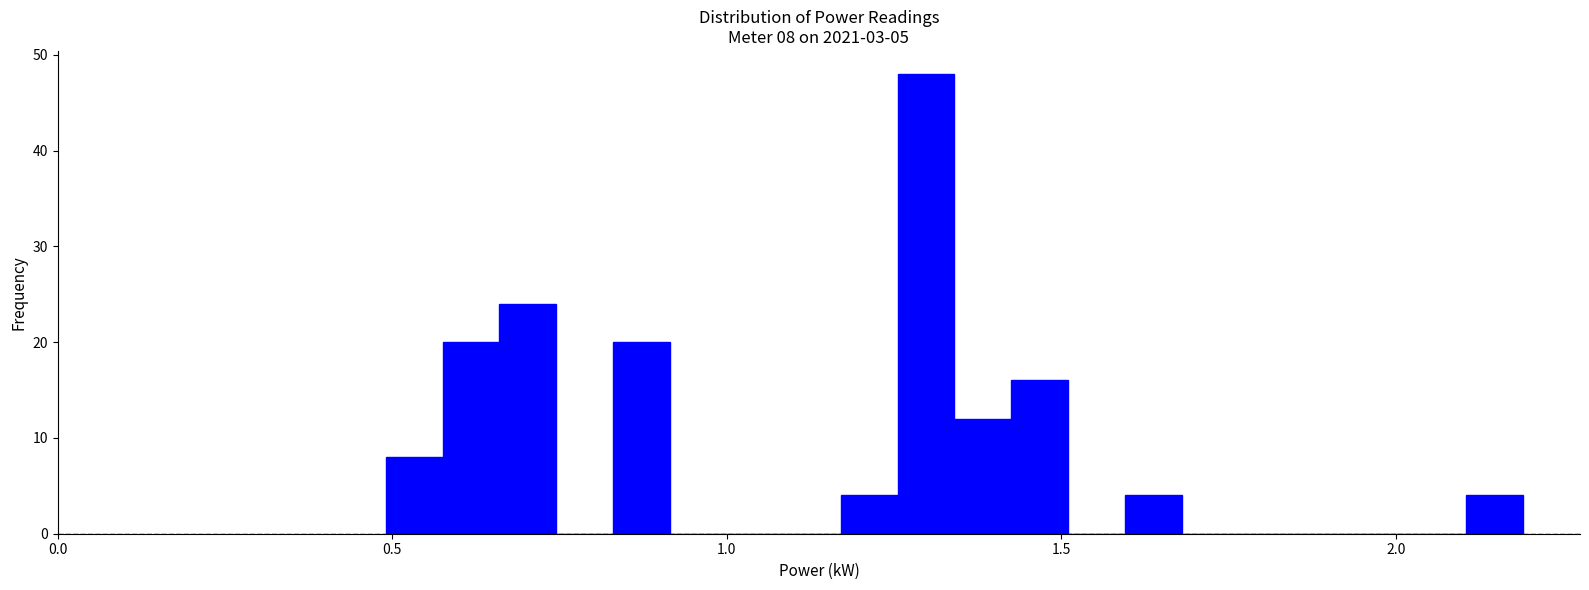

Read against the x-axis, roughly where is the centre of the tallest bar?

1.30